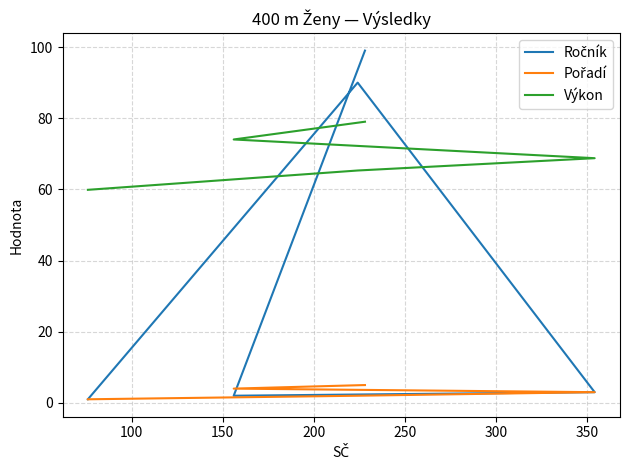

How many data points in Ročník are less than 3?

2